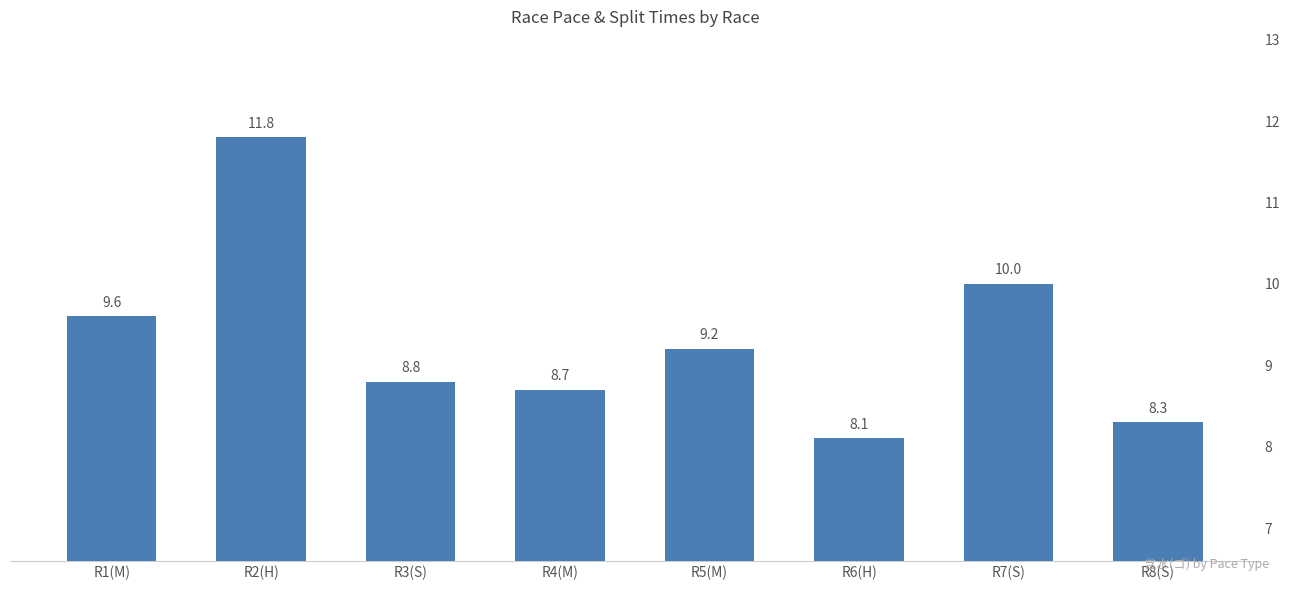

Reading right to left, list all the values displayed in this chart.

8.3	10.0	8.1	9.2	8.7	8.8	11.8	9.6